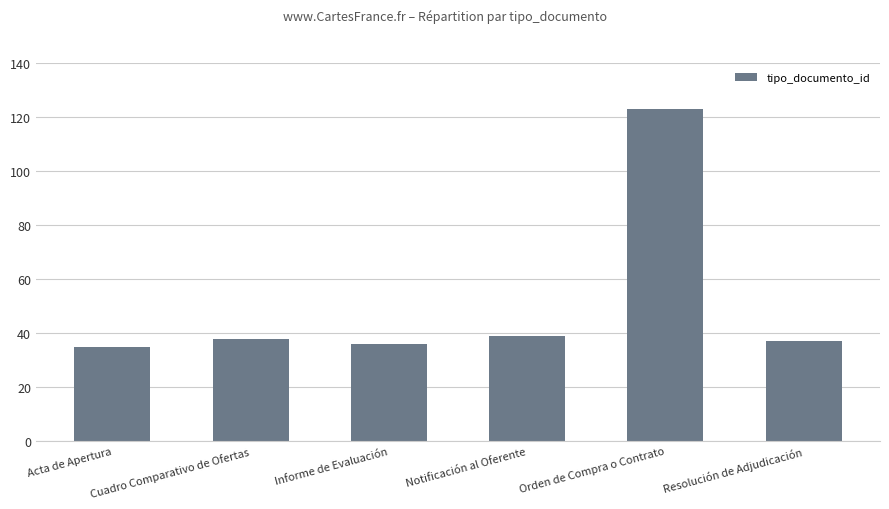

Is it true that the value at Notificación al Oferente is 63?

False